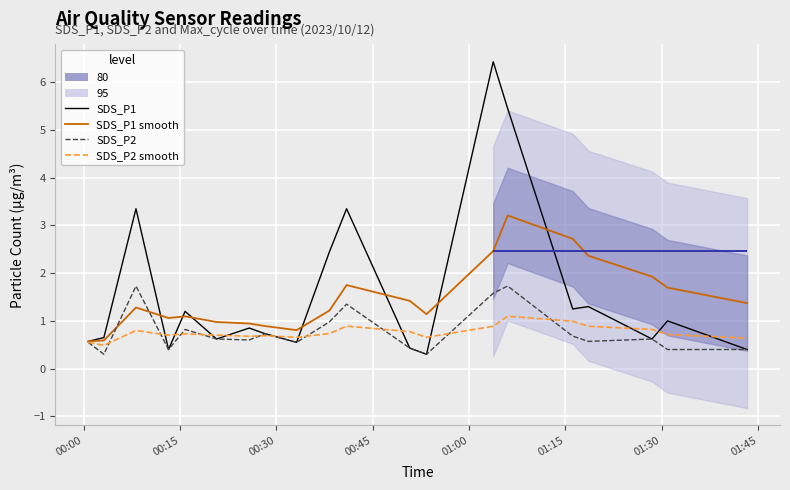

How many lines are shown in the chart?

4